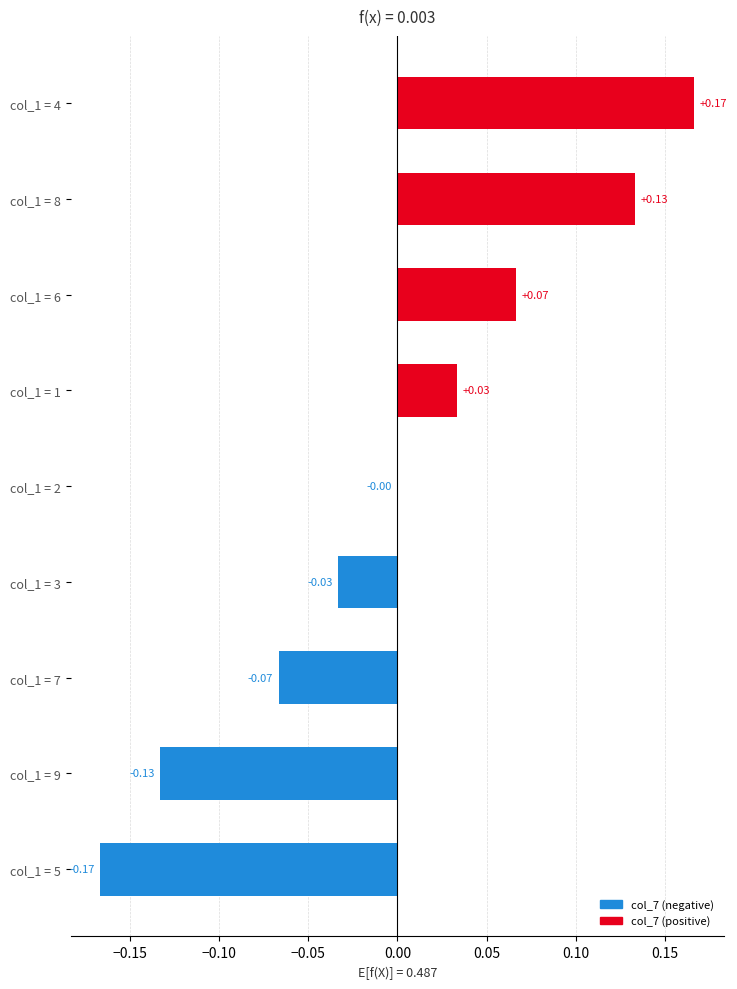

Between col_1 = 8 and col_1 = 6, which is larger?

col_1 = 8